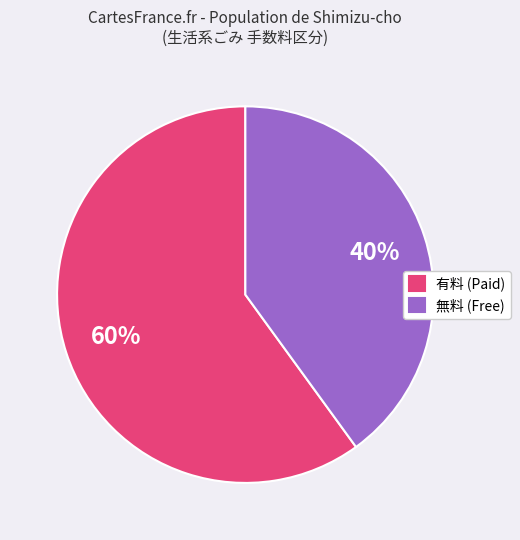

Does 有料 account for over 50% of the chart?

Yes